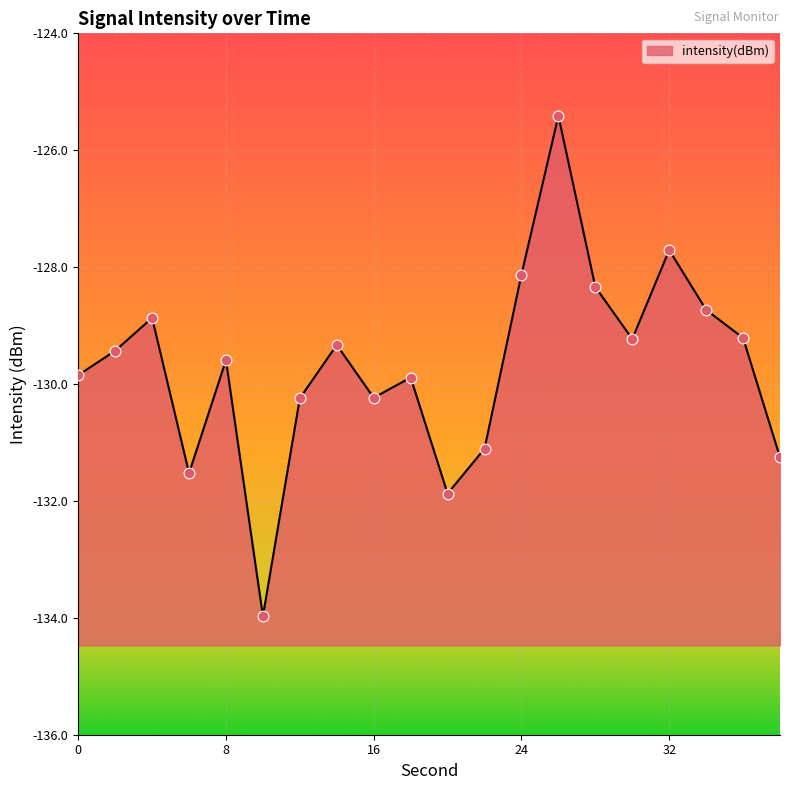

Between 32 and 30, which is larger?

32